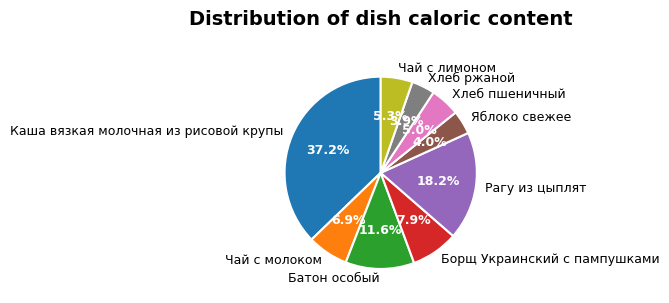

To the nearest percent, what is the difference between the largest and smallest slice percentages?

33%